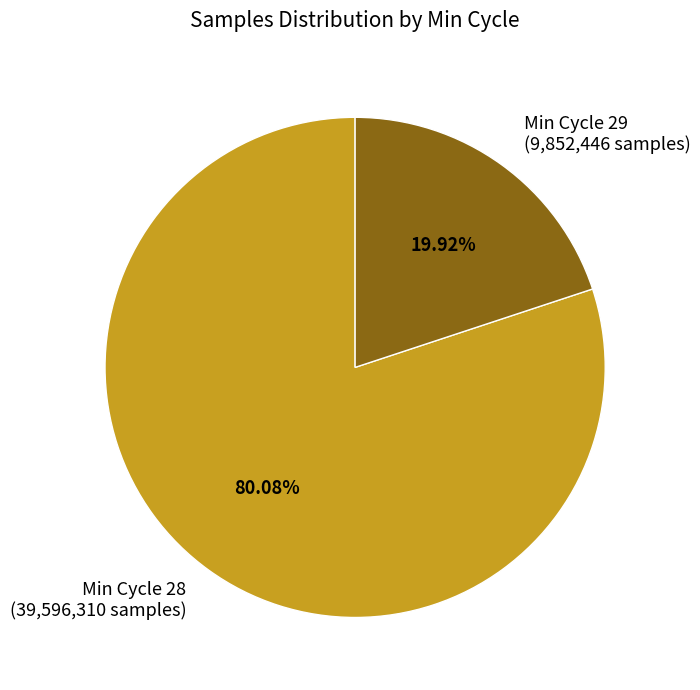

How many segments does this pie chart have?

2